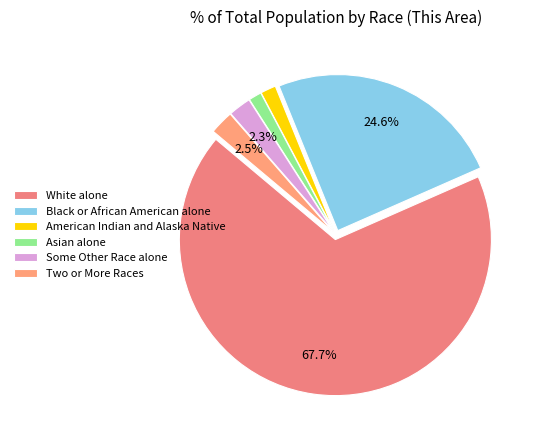

Is White alone the majority of the pie?

Yes